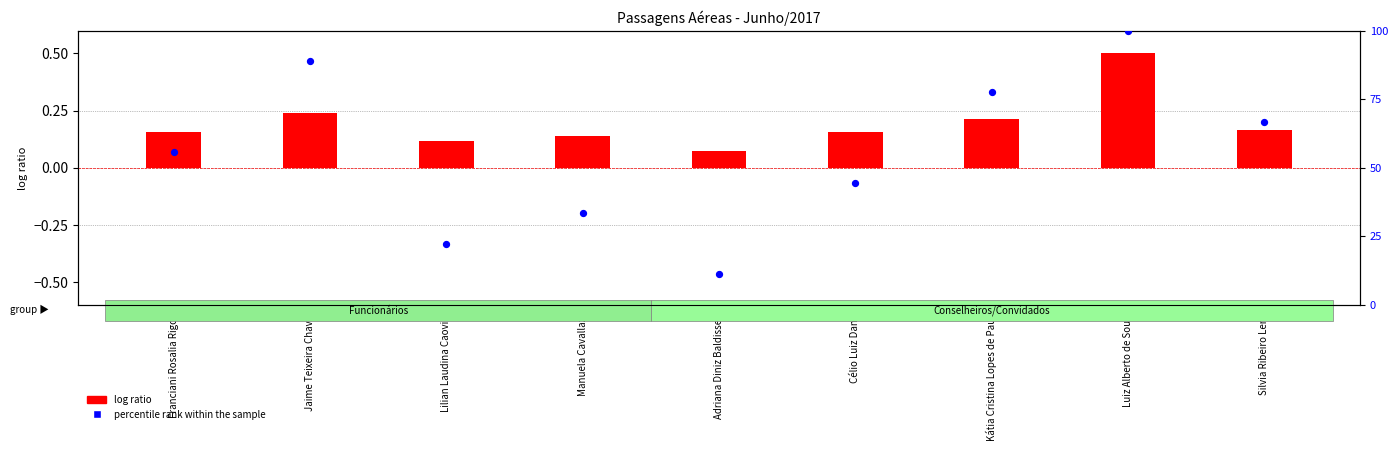

What are all the series names shown in the legend?

log ratio, percentile rank within the sample